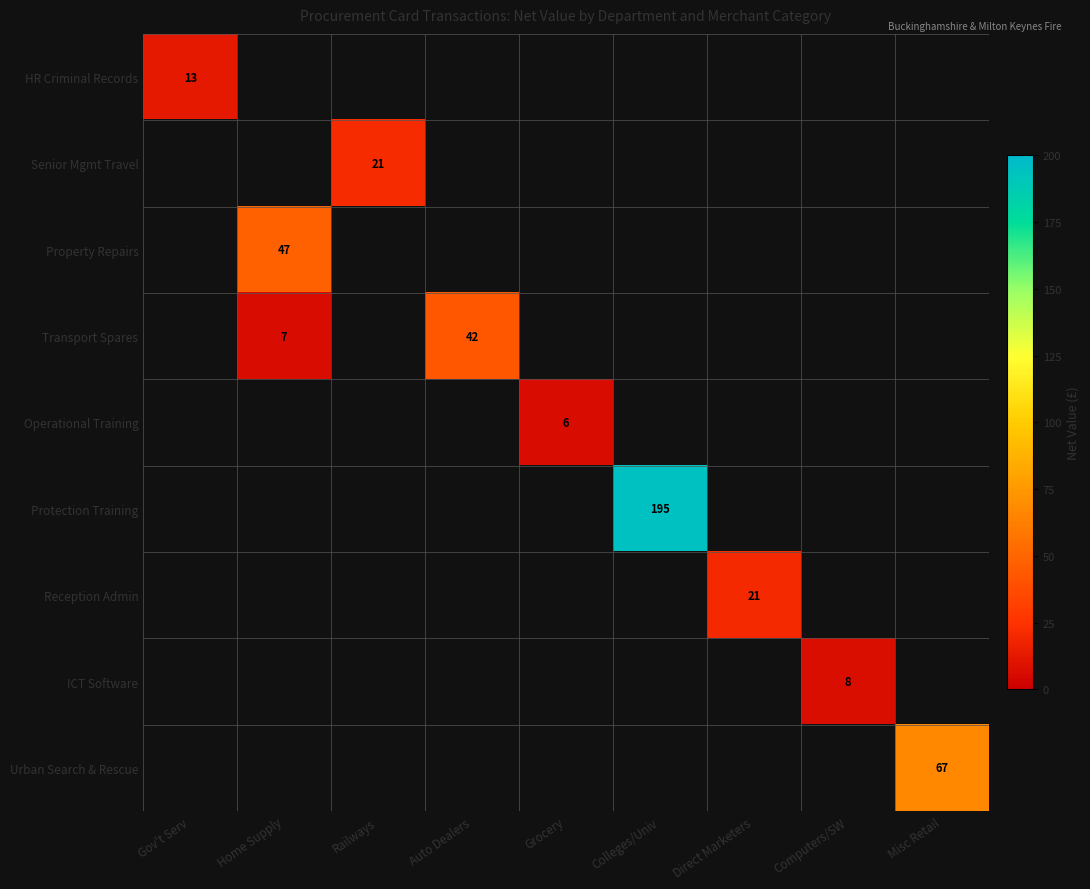

The Property Repairs series shows 47 at Home Supply. True or false?

True